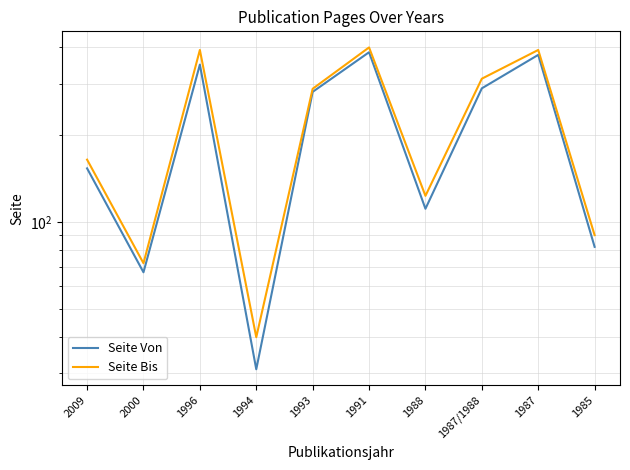

True or false: Seite Bis has more than 1 interior local peaks.

True